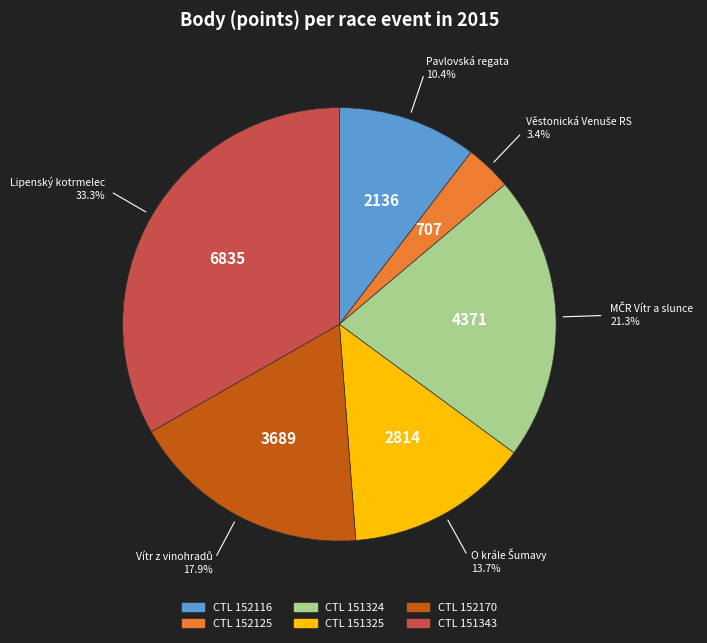

Is there any slice that represents more than half of the pie?

No